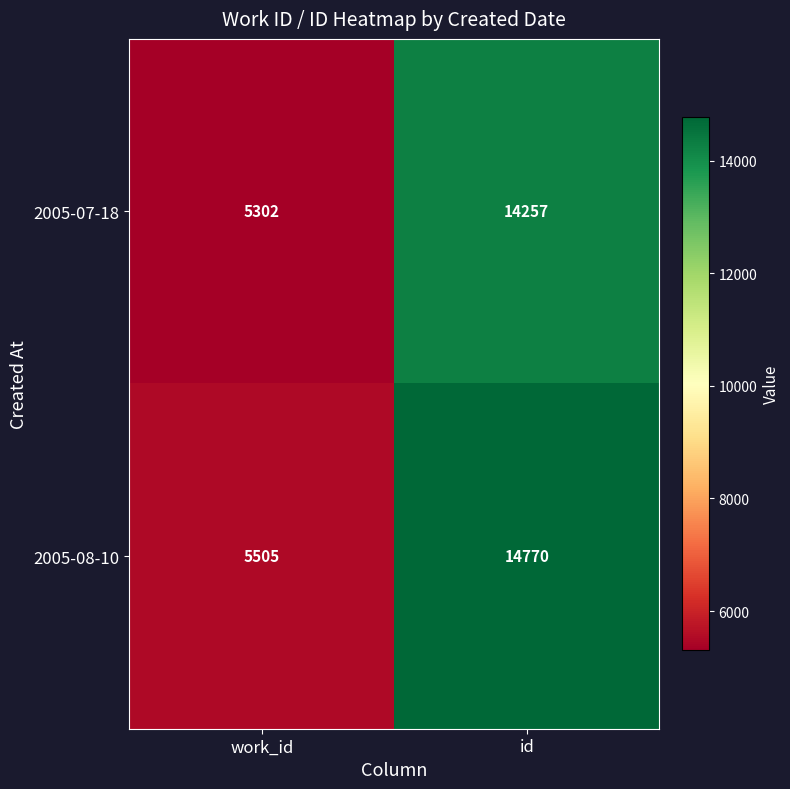

Reading right to left, transcribe all the data shown in this chart.

2005-07-18: 14257	5302
2005-08-10: 14770	5505